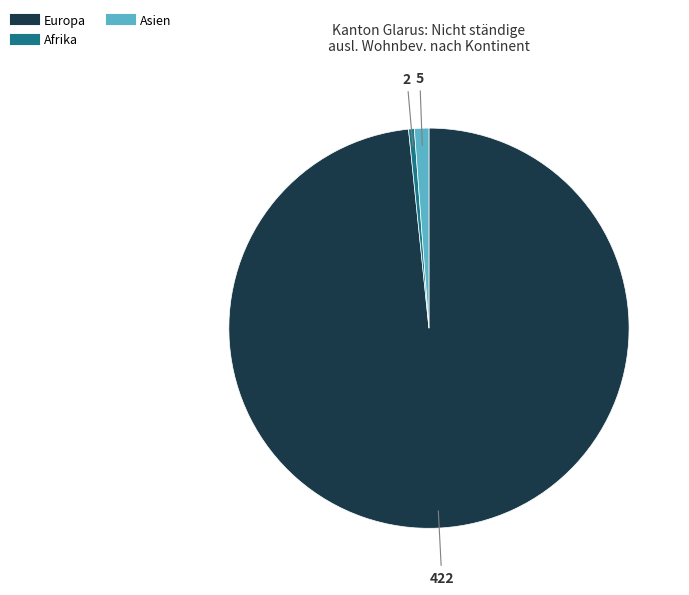

Does any single category account for the majority?

Yes